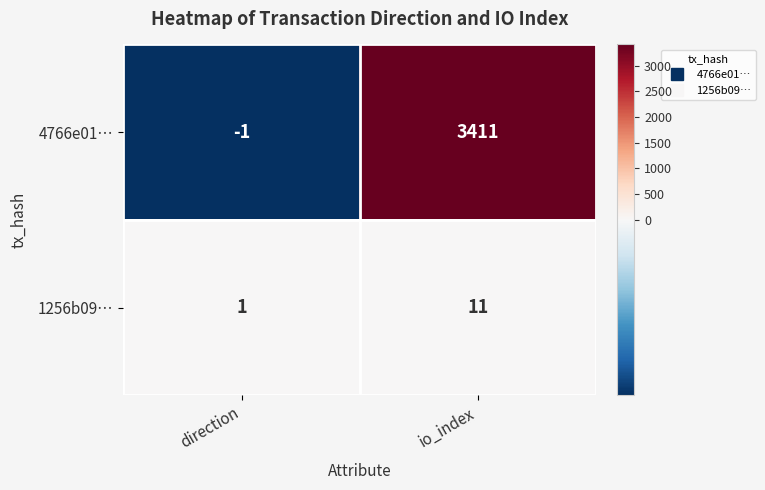

Which series has the largest total across all categories?

4766e01…